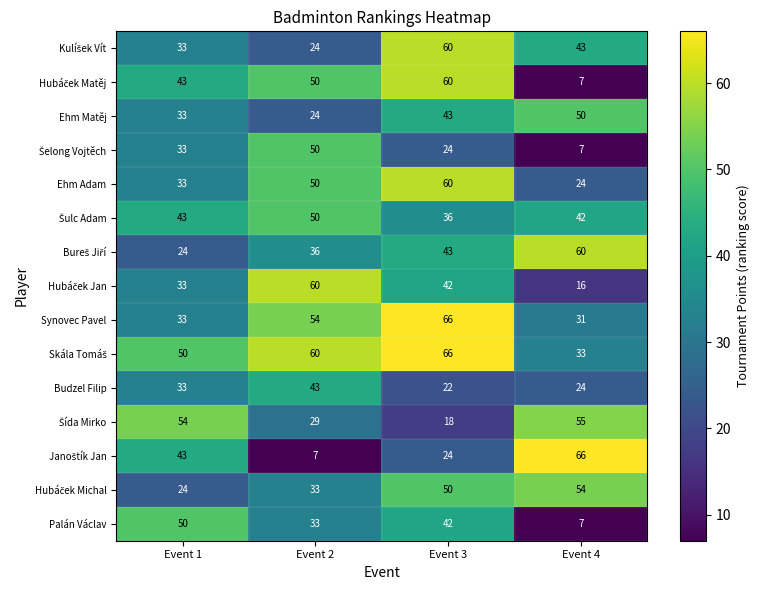

What is the difference between the maximum and minimum values in the Ehm Adam series?

36